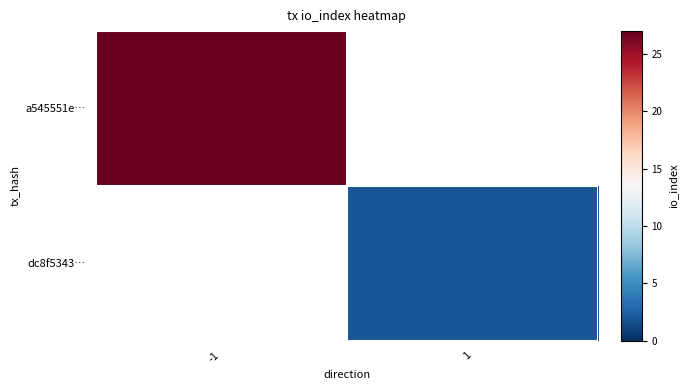

Which label corresponds to the smallest value in the chart?

1